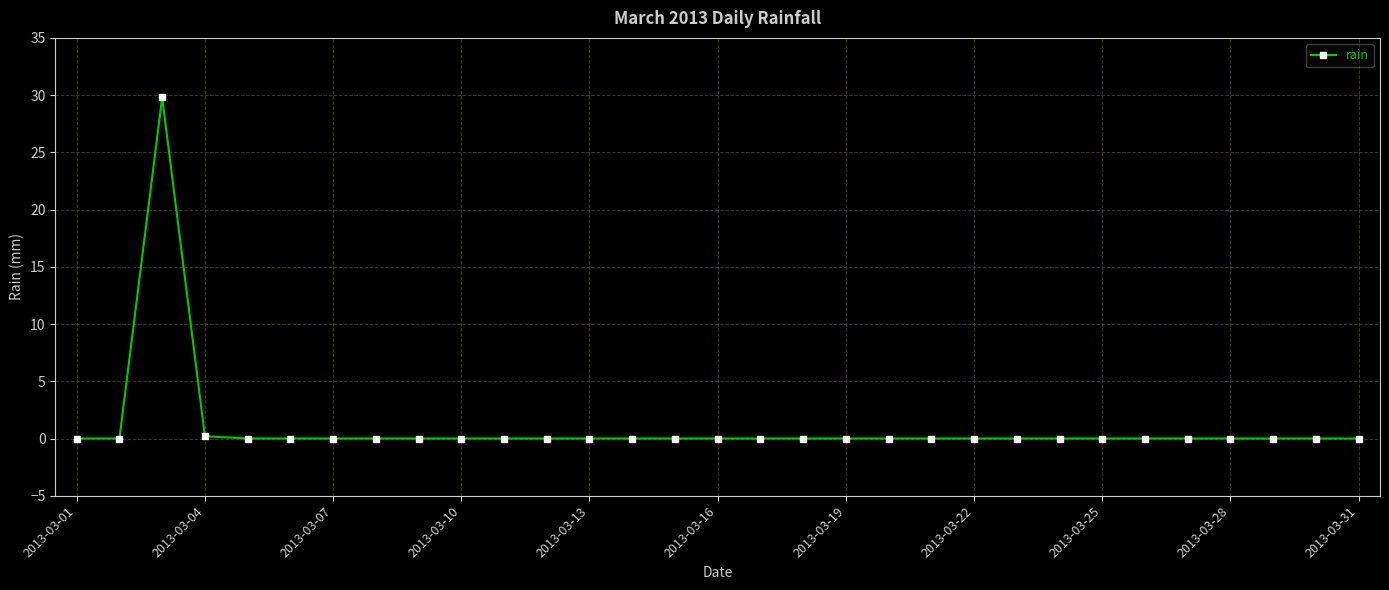

True or false: there are more than 0 points higher than both neighbors.

True